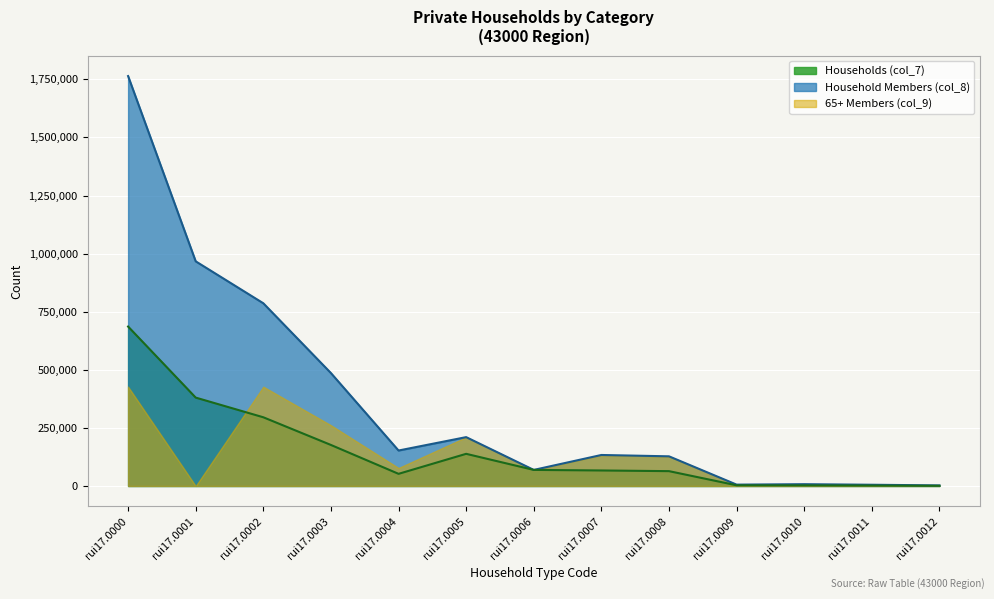

Which series has the widest spread of values?

Household Members (col_8)